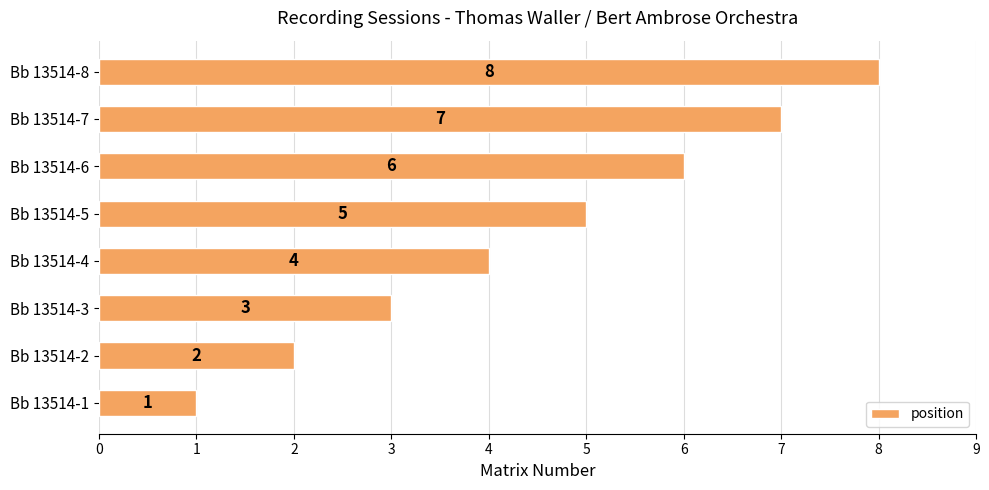

What is the change in value from Bb 13514-6 to Bb 13514-8?

+2